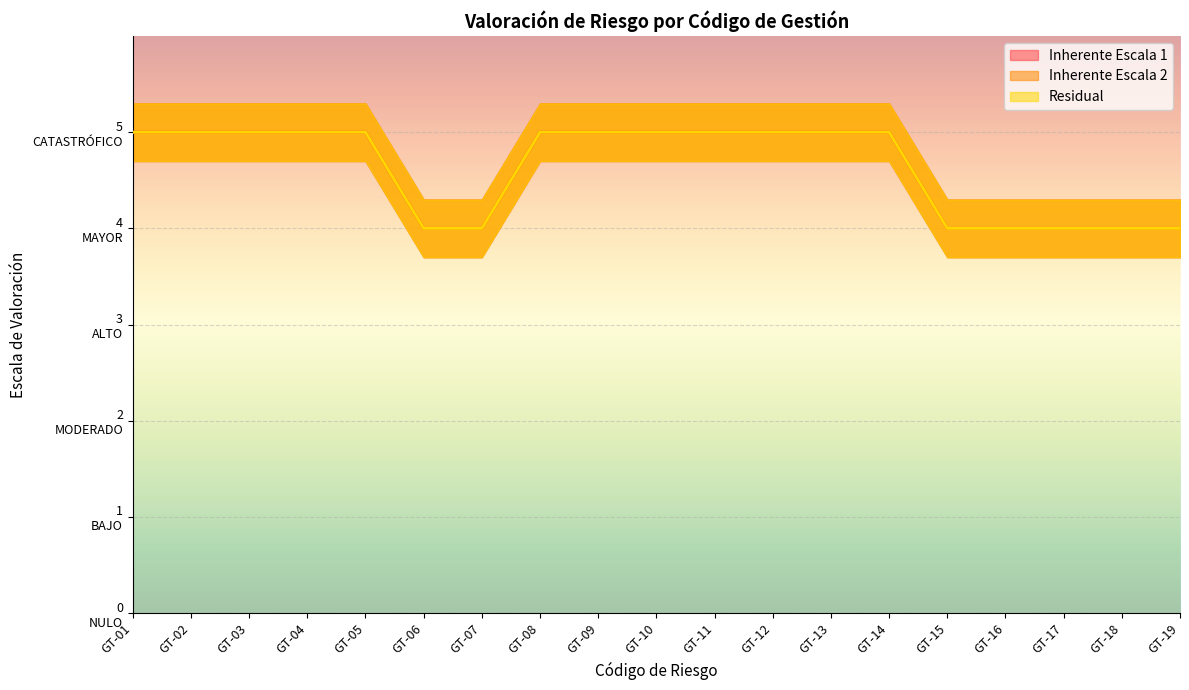

Which label corresponds to the largest value in the chart?

GT-01